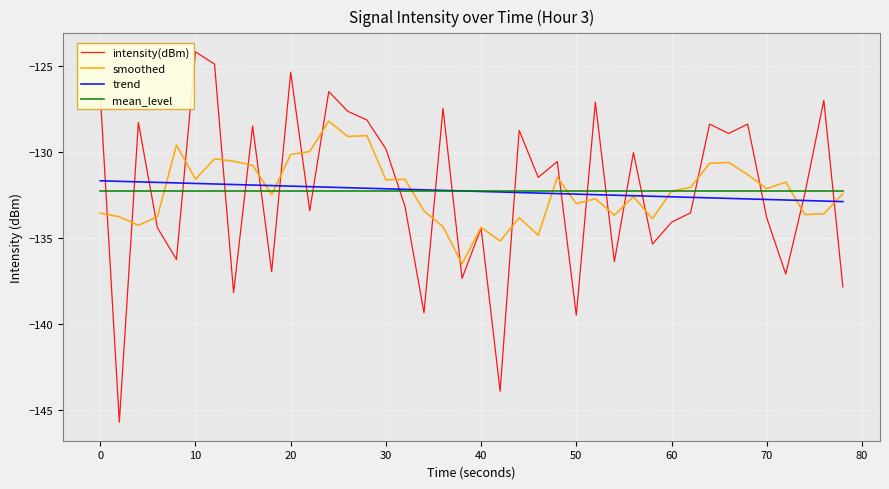

What is the lowest value of the trend series?

-132.9